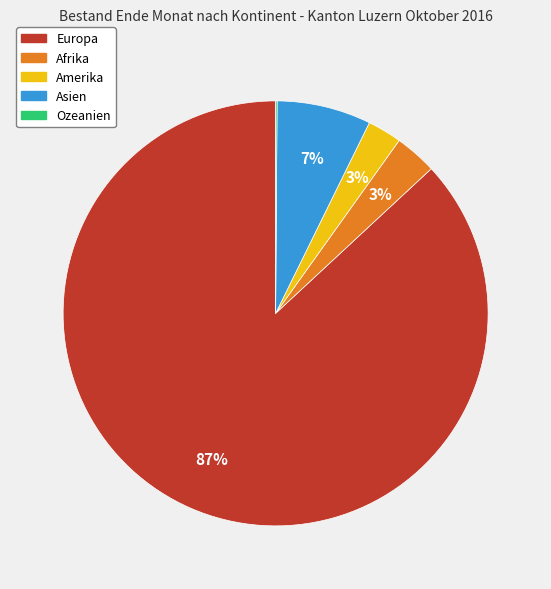

The Asien slice represents 21% of the pie. True or false?

False